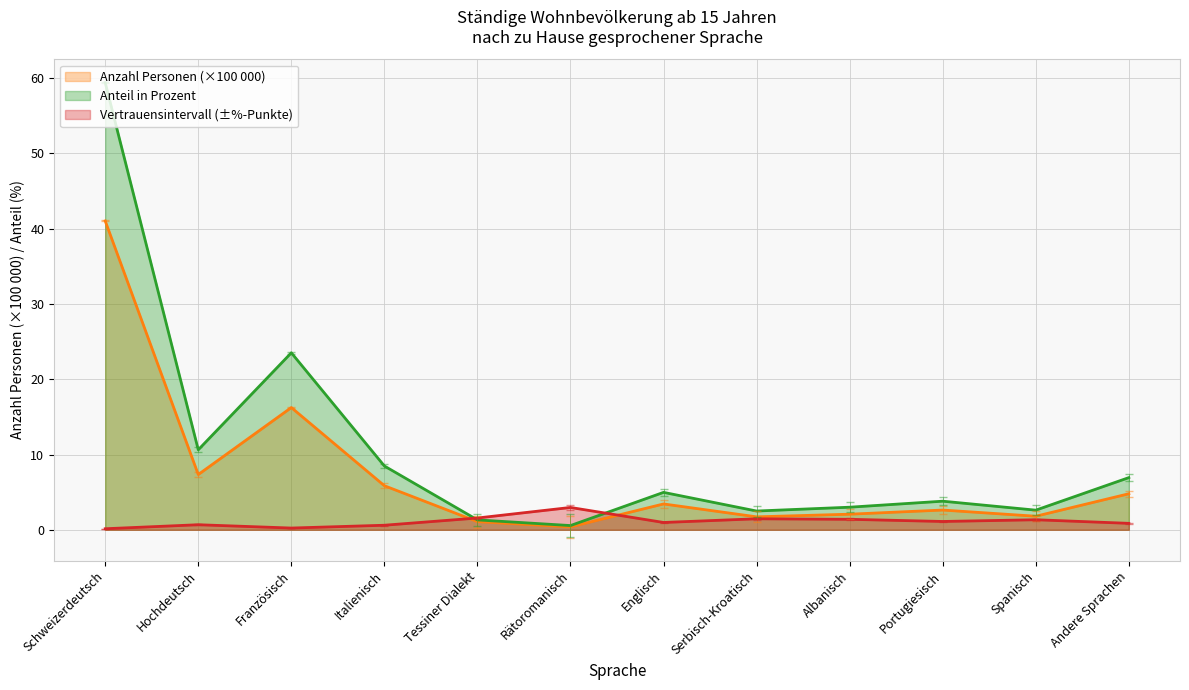

Between which two adjacent categories do Anteil in Prozent and Vertrauensintervall first intersect?

Italienisch and Tessiner Dialekt